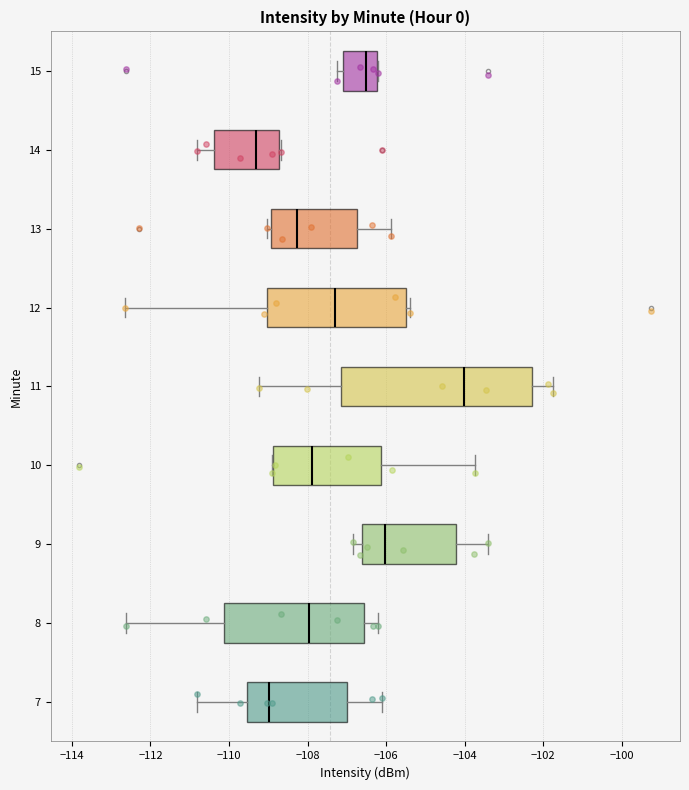

Which box's median line is the furthest to the left?

14